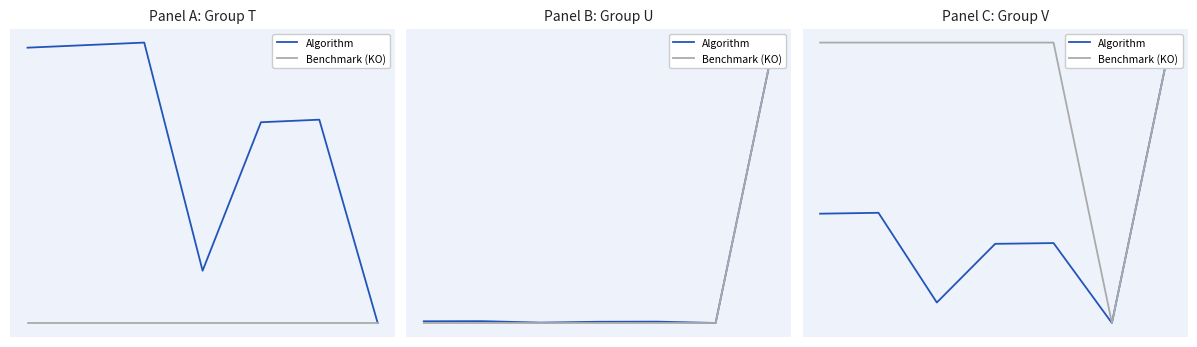

What value does the Benchmark (KO) series have at 4?

90.0